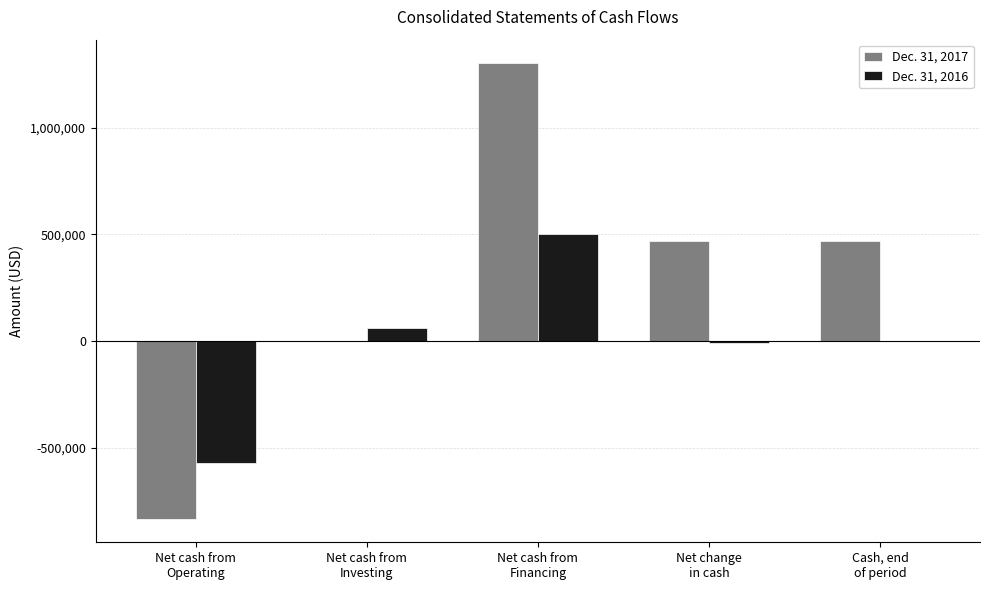

What are all the series names shown in the legend?

Dec. 31, 2017, Dec. 31, 2016